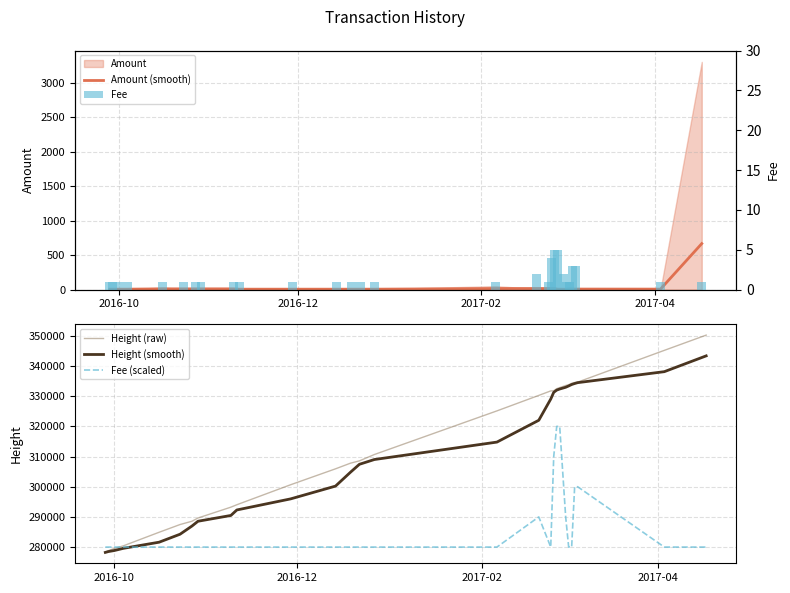

What is the difference between the second highest and minimum values in the Height (raw) series?

66968.0